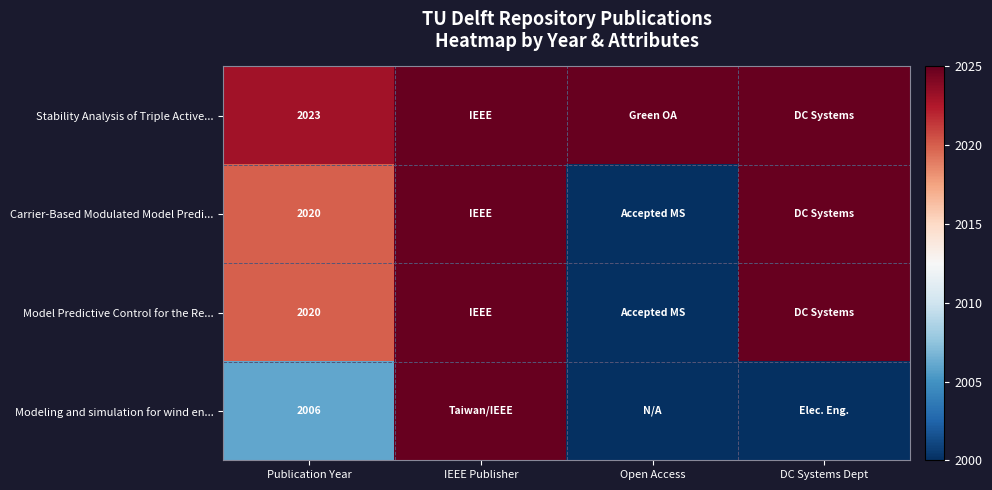

True or false: Carrier-Based Modulated Model Predi... has a value of 1086 at Publication Year.

False